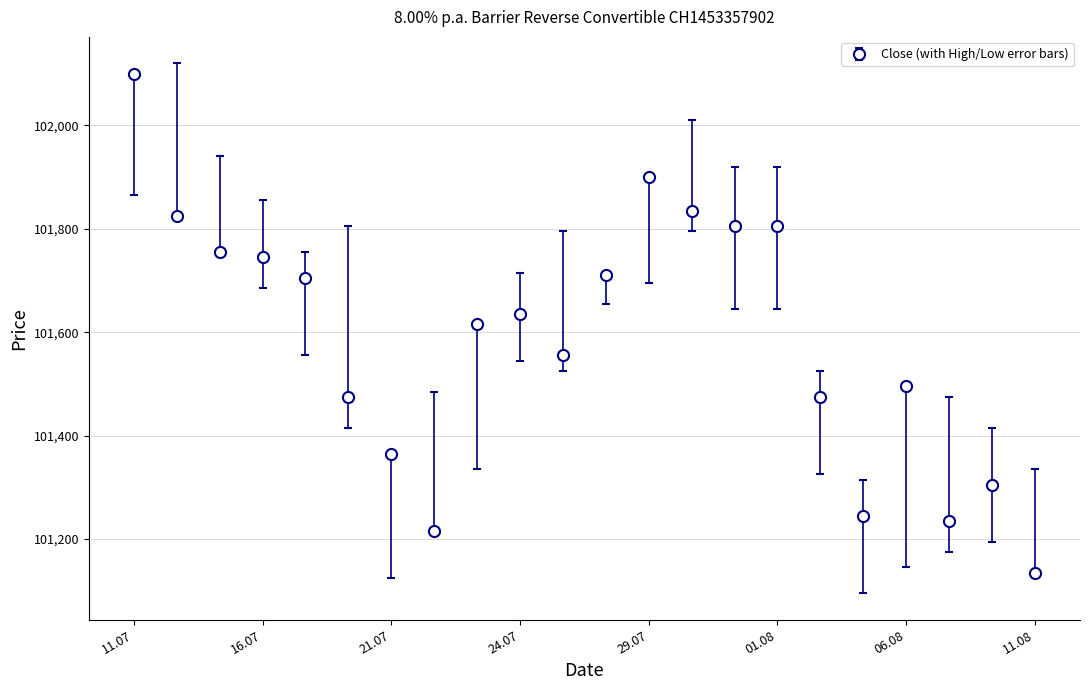

What is the minimum value shown in the chart?

101135